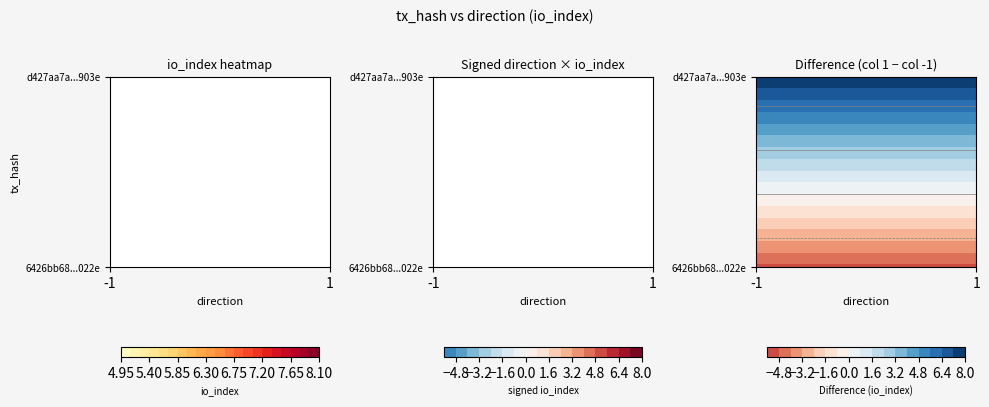

Reading right to left, list all the values displayed in this chart.

6426bb68b0c9262a6e3252e580da076a9ac022e: 5	-1
d427aa7a48eecd8bf3644f48f84f4437b0de903: 8	1